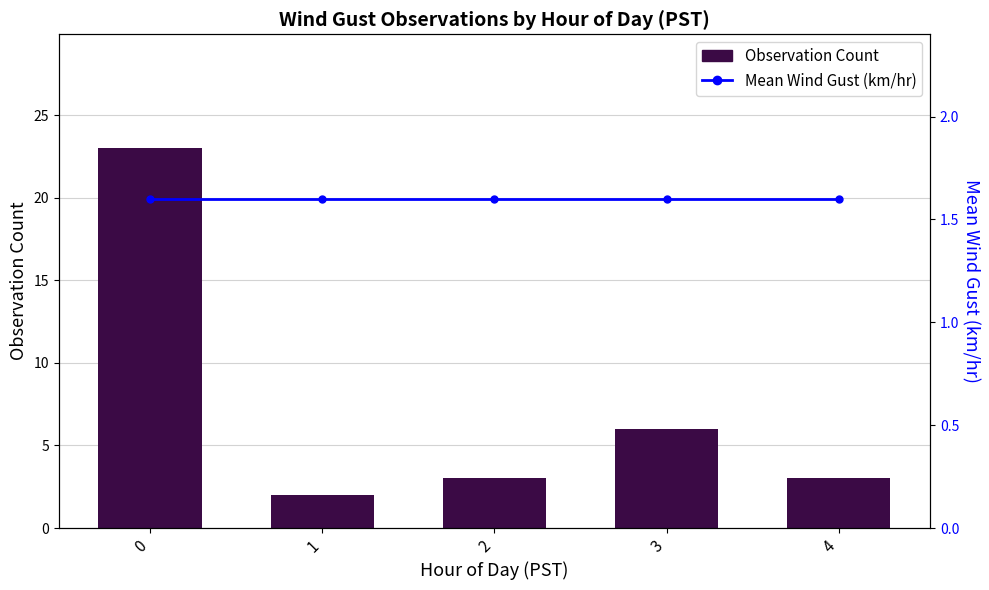

What is the greatest value displayed?

23.0